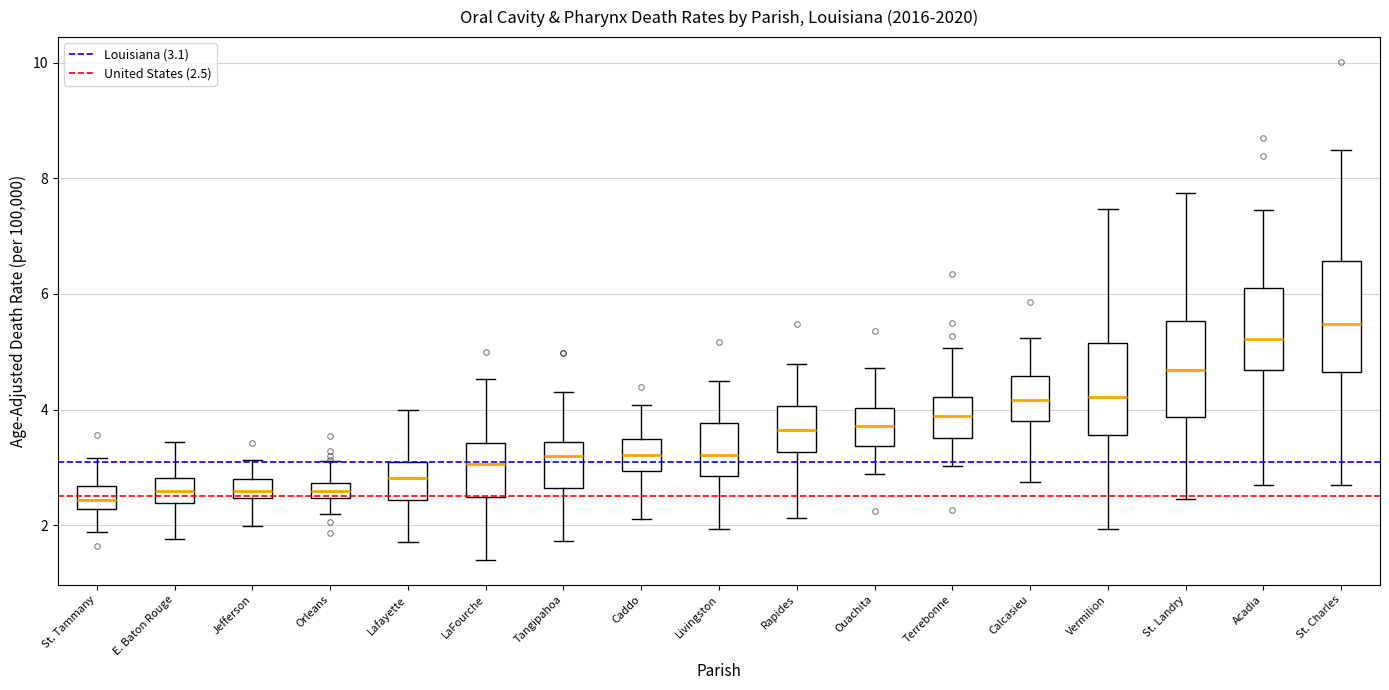

Where does the median line of the box for Ouachita sit on the y-axis? The values are not printed on the chart, so give them approximately, as read against the axis.

3.8